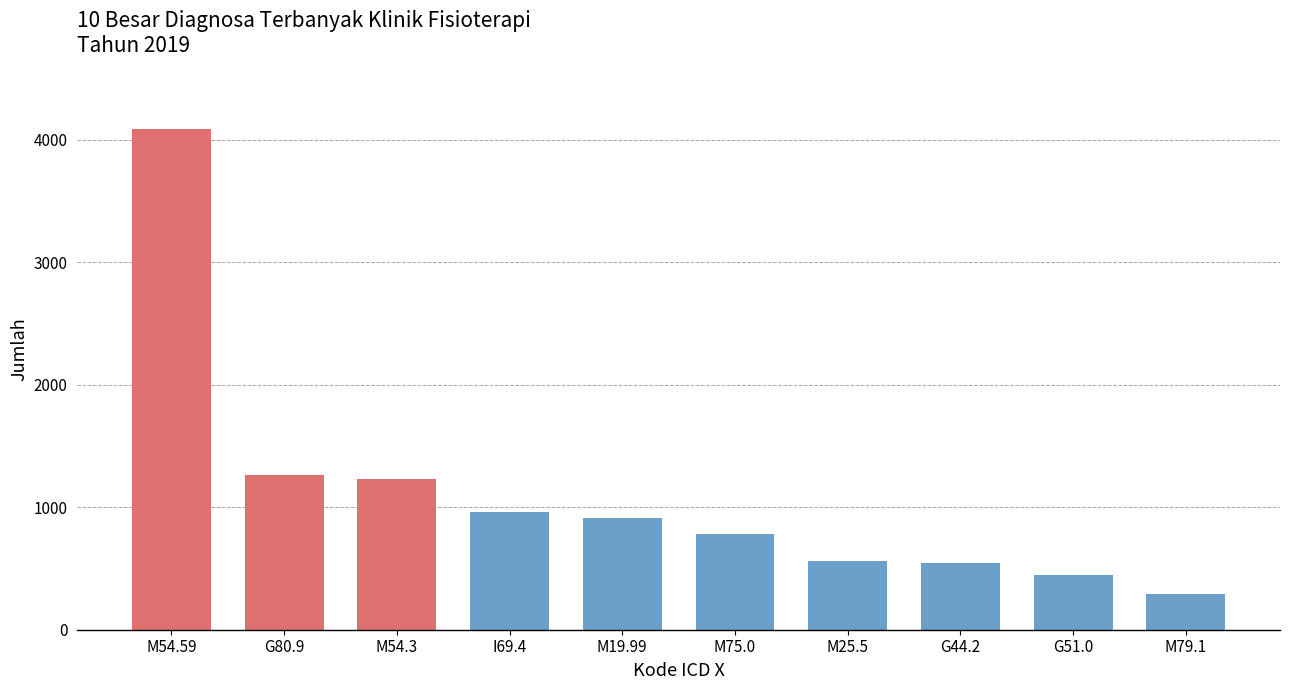

What is the difference between the maximum and minimum values?

3794